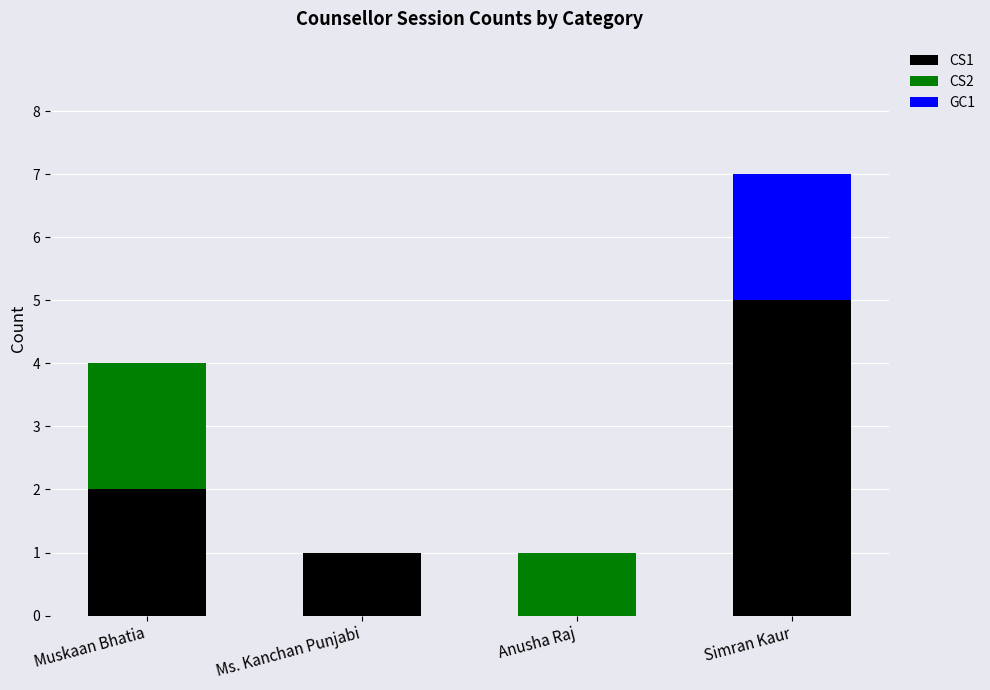

Is it true that CS1 equals 0 at Anusha Raj?

True